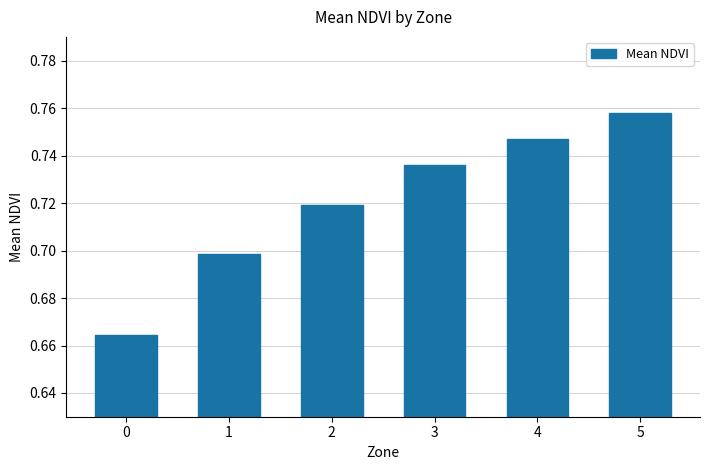

Rank the categories by value from lowest to highest.

0, 1, 2, 3, 4, 5